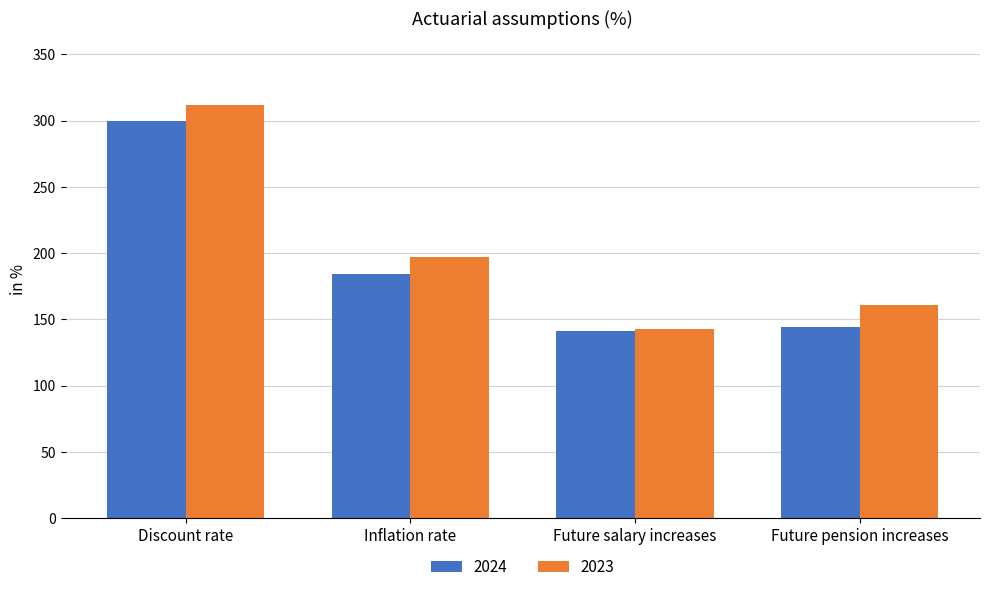

What is the smallest value displayed?

141